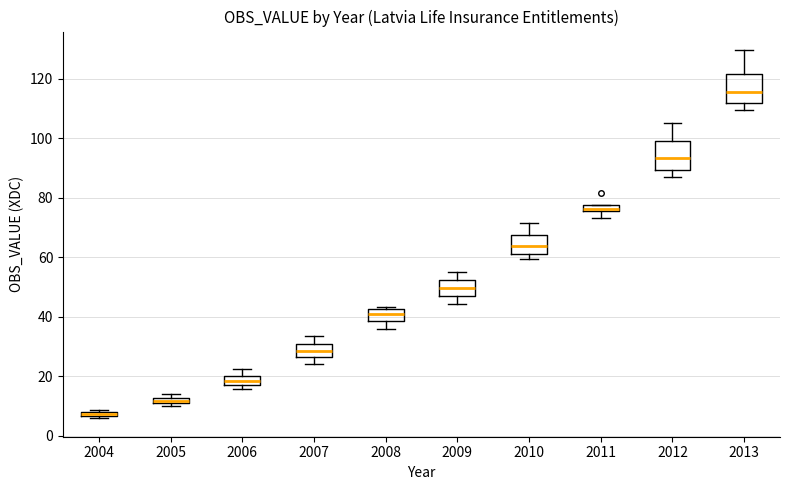

Which box's median line is the lowest?

2004